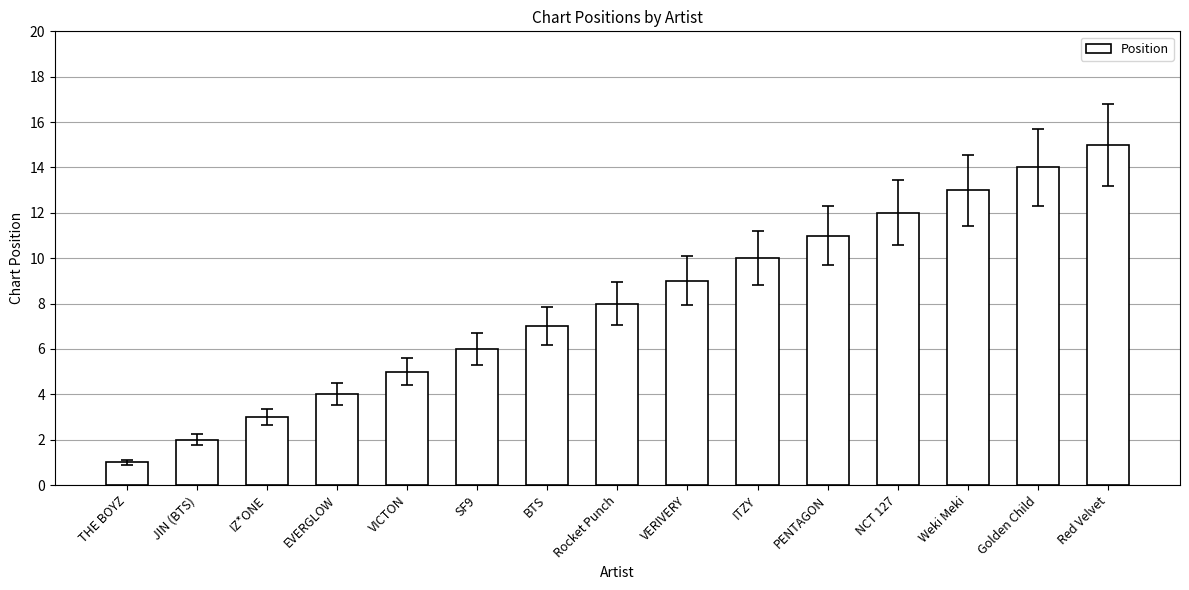

What is the value of the 14th bar from the left?

14